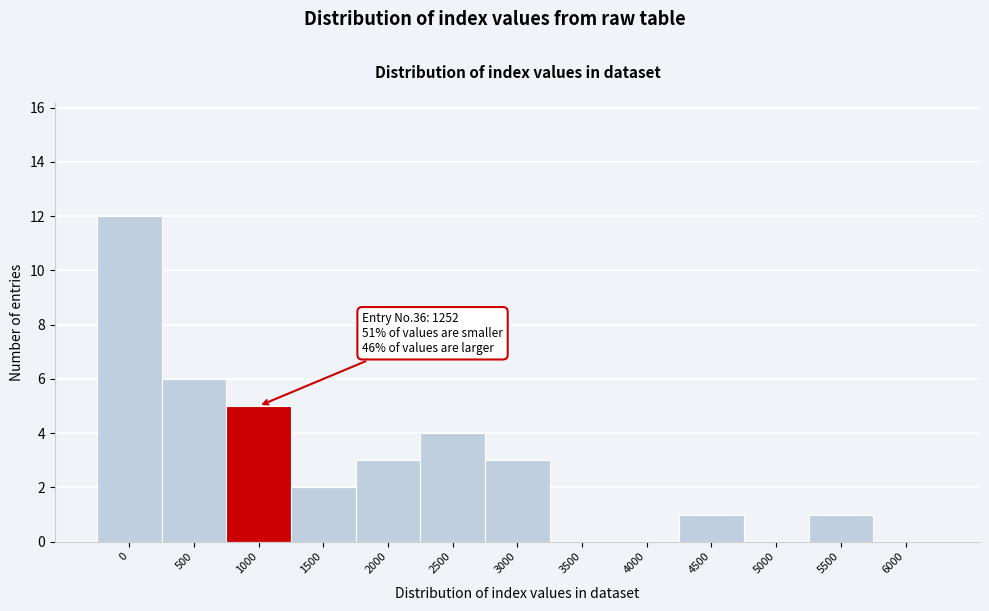

Reading right to left, list all the values displayed in this chart.

6000=0	5500=1	5000=0	4500=1	4000=0	3500=0	3000=3	2500=4	2000=3	1500=2	1000=5	500=6	0=12